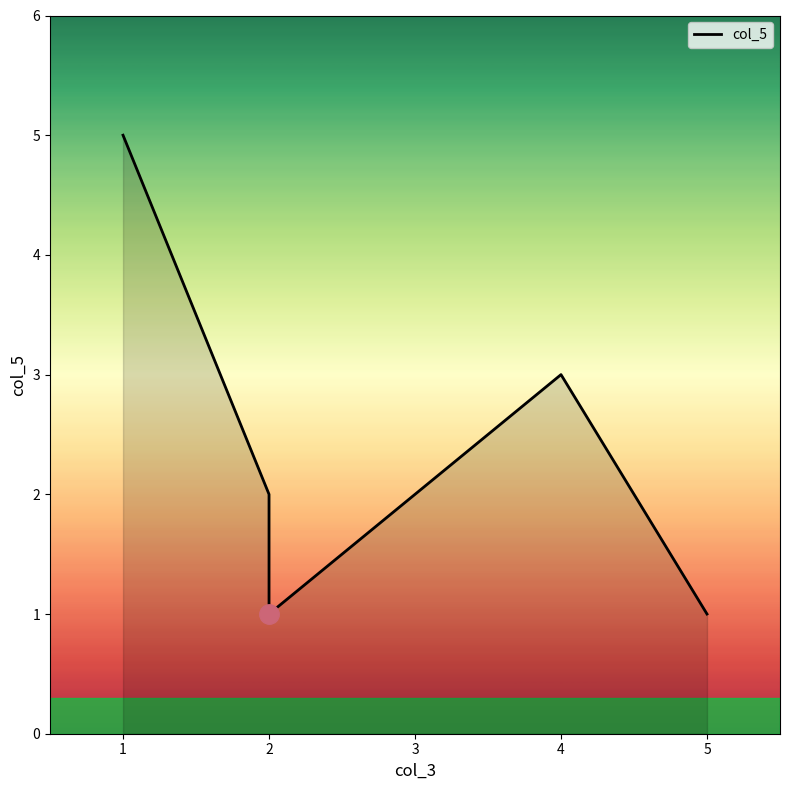

How many points are higher than both their immediate neighbors (excluding endpoints)?

1